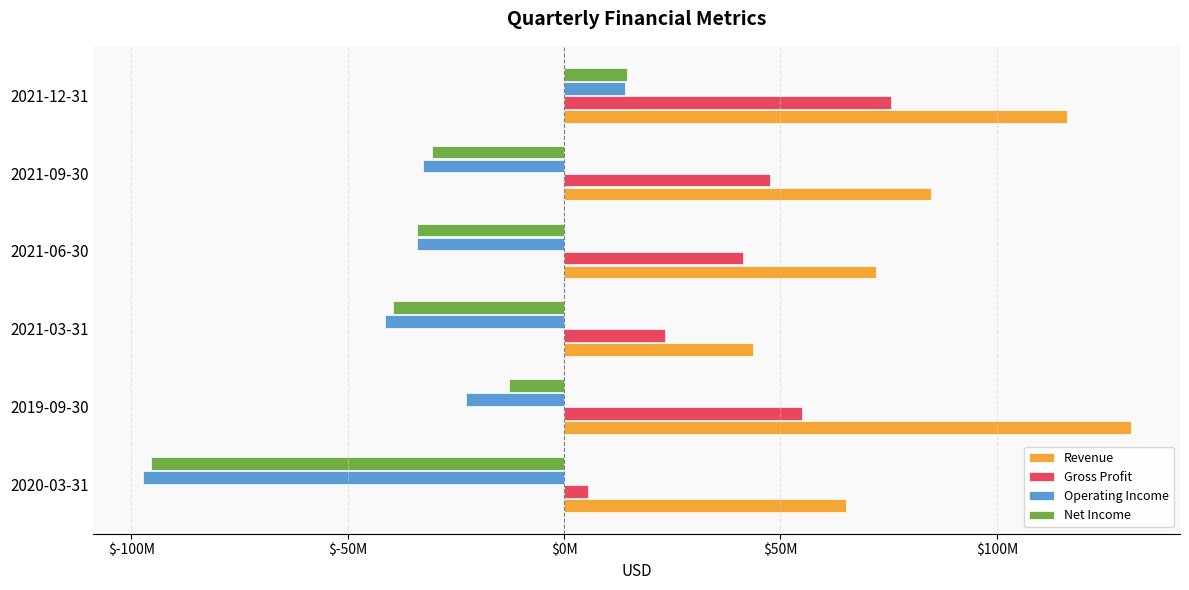

What is the sum of all Revenue values?

512900000